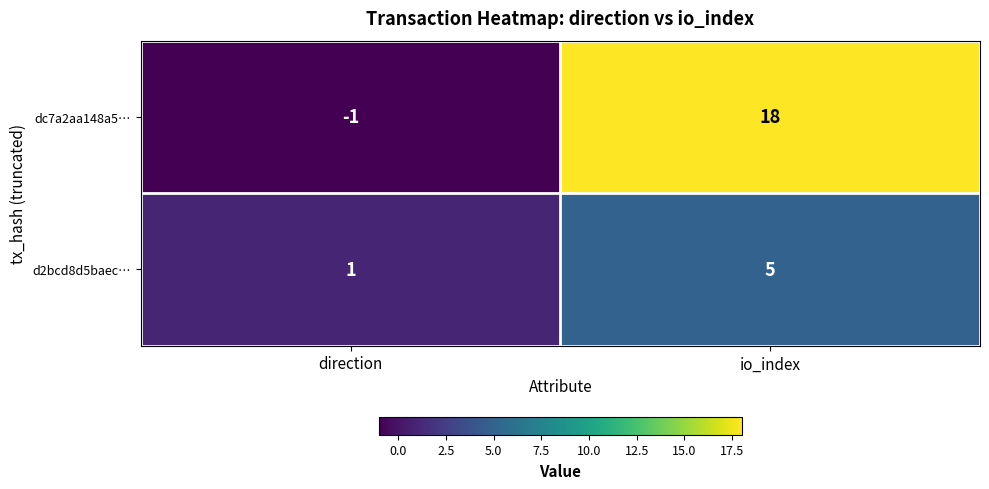

Where is d2bcd8d5baec… nearest to the value 3?

direction